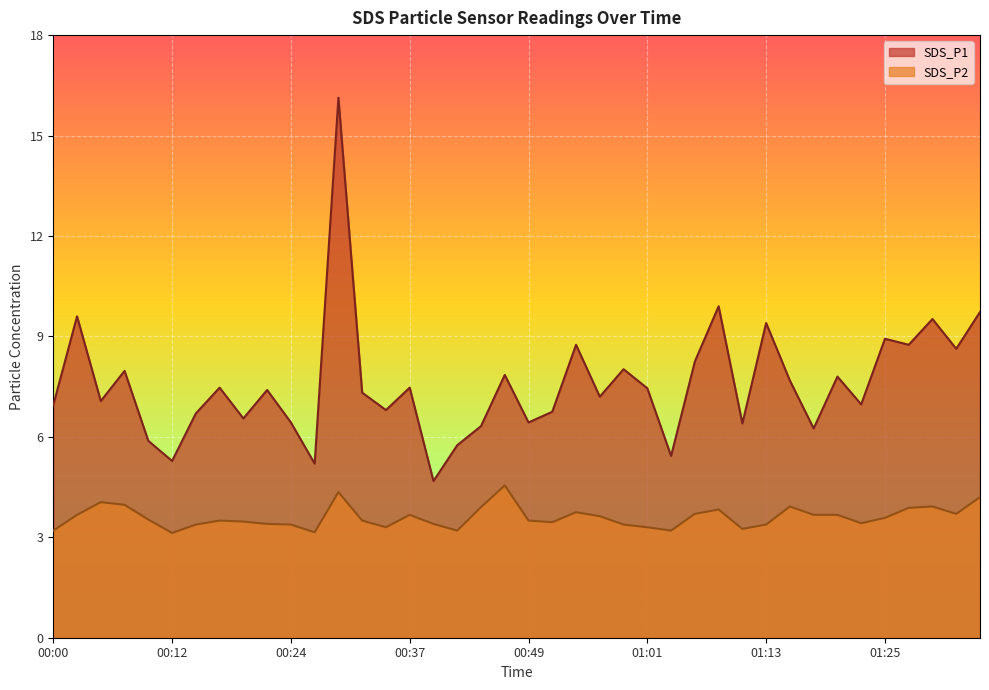

How many lines are shown in the chart?

2